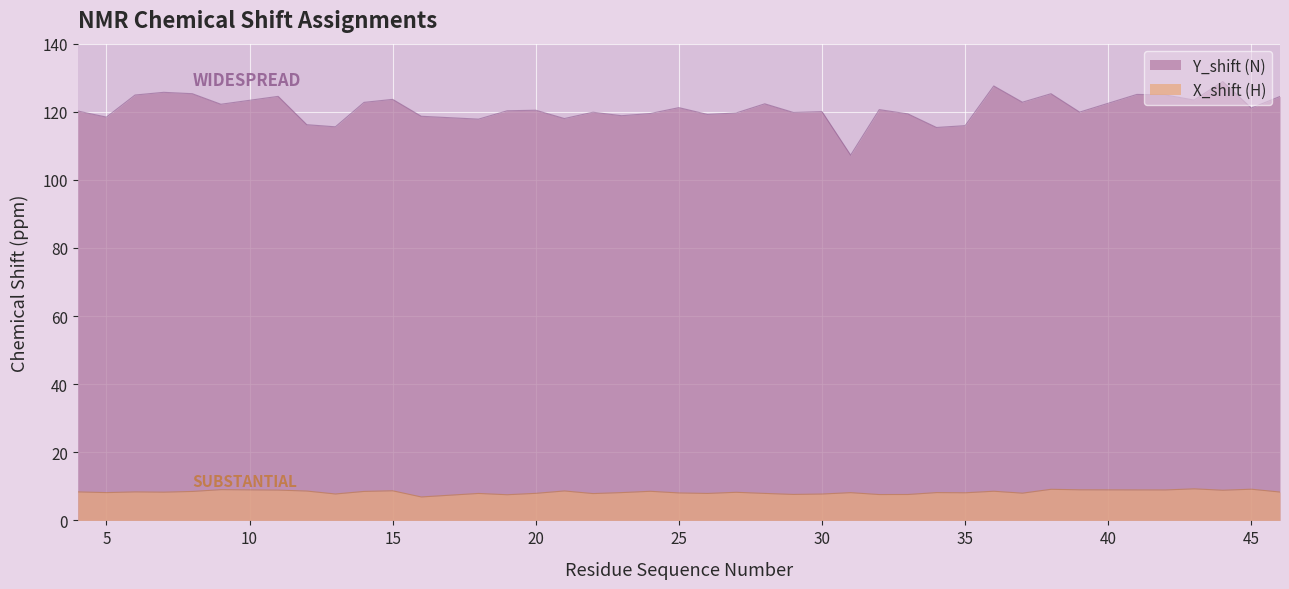

The value of Y_shift (N) at 25 is 70.7. True or false?

False